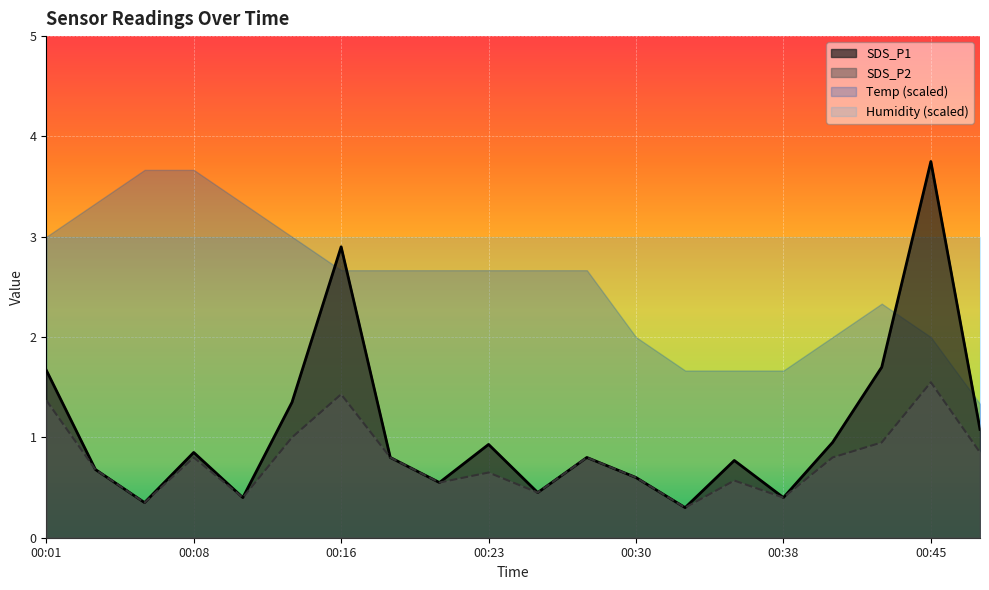

Which series has the largest total across all categories?

Humidity (scaled)